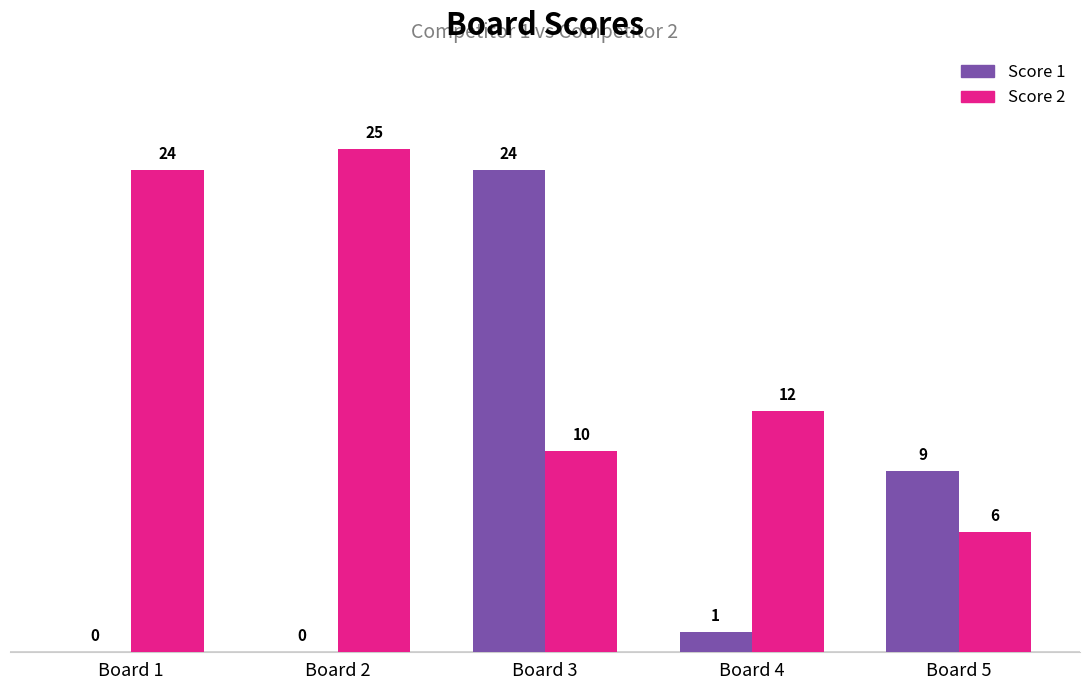

The value of Score 1 at Board 3 is 10. True or false?

False